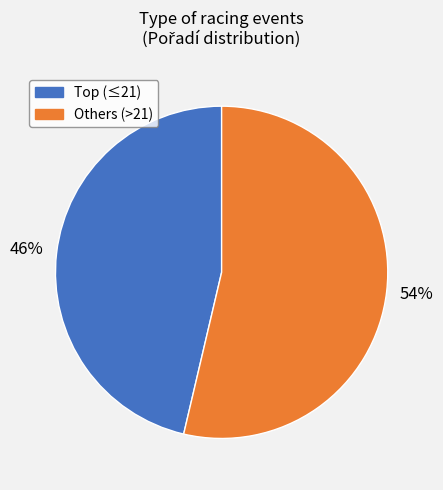

What is the largest slice in the pie chart?

Others (>21)